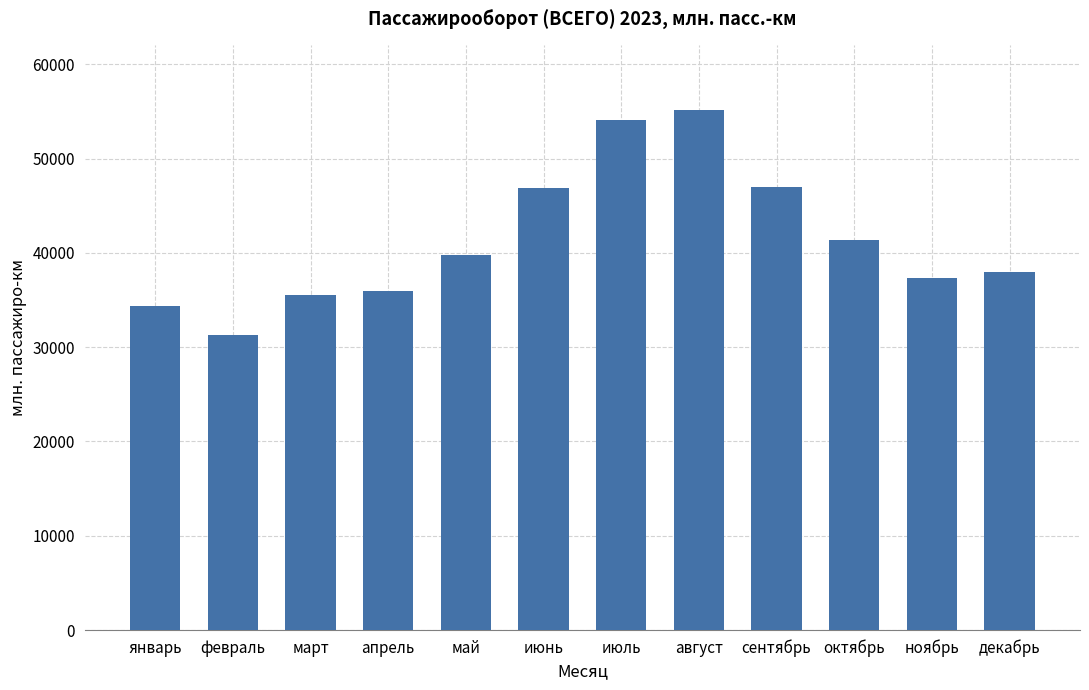

At which label does the data first exceed 39748?

май